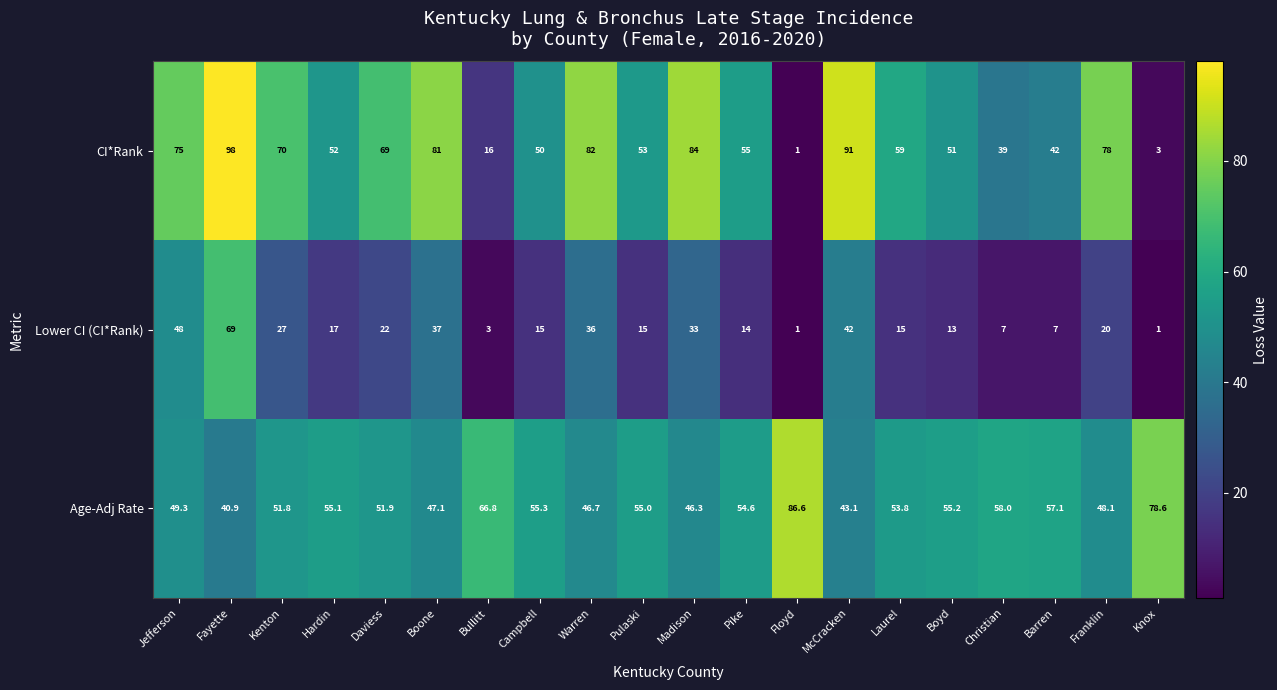

The CI*Rank series shows 75.3 at Pike. True or false?

False